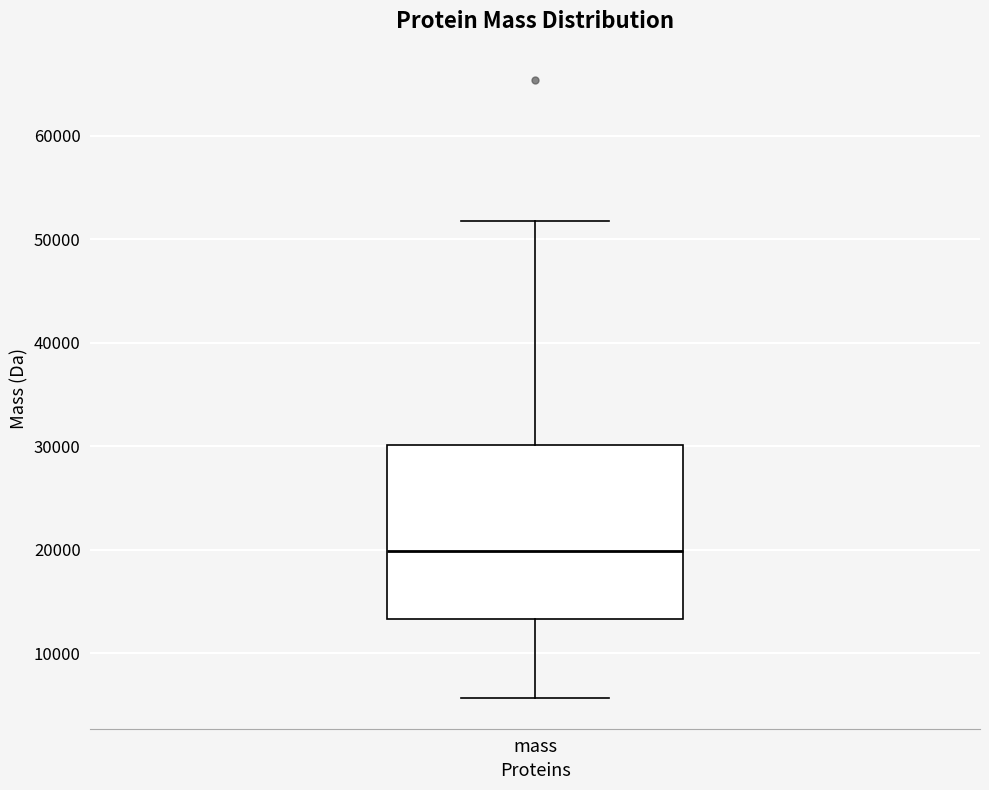

Transcribe this box plot: give where the median line is, the range the box spans, and where the two whiskers end, as read against the y-axis. The values are not printed on the chart, so give them approximately, as read against the axis.

median 20000, box 13000 to 30000, whiskers 6000 to 52000